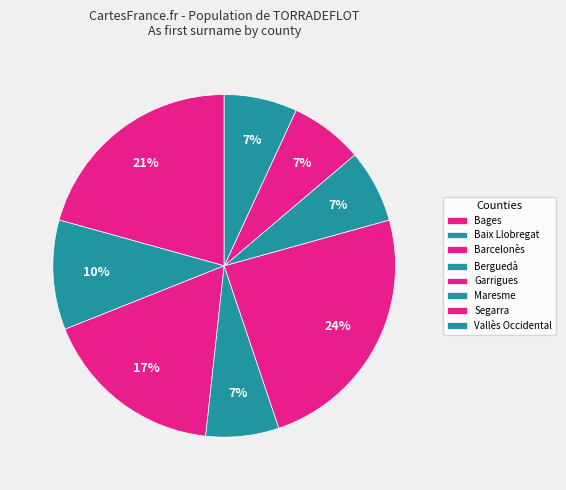

How many segments does this pie chart have?

8